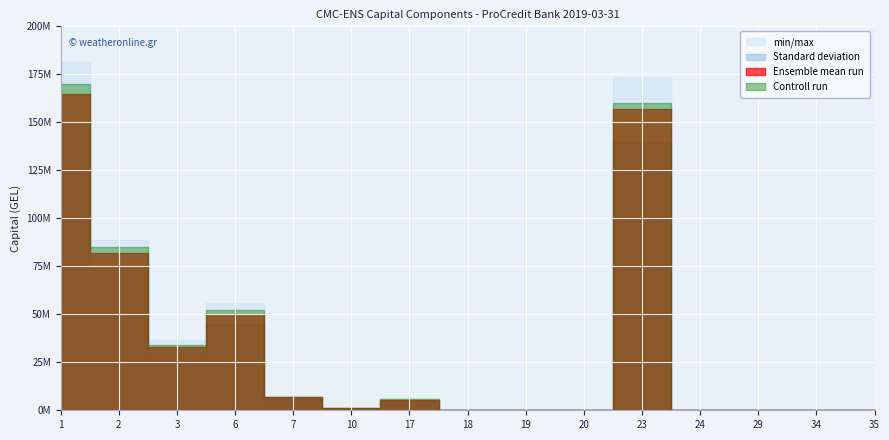

List the labels in order of min/max value, smallest first.

18, 19, 20, 24, 29, 34, 35, 10, 17, 7, 3, 6, 2, 23, 1